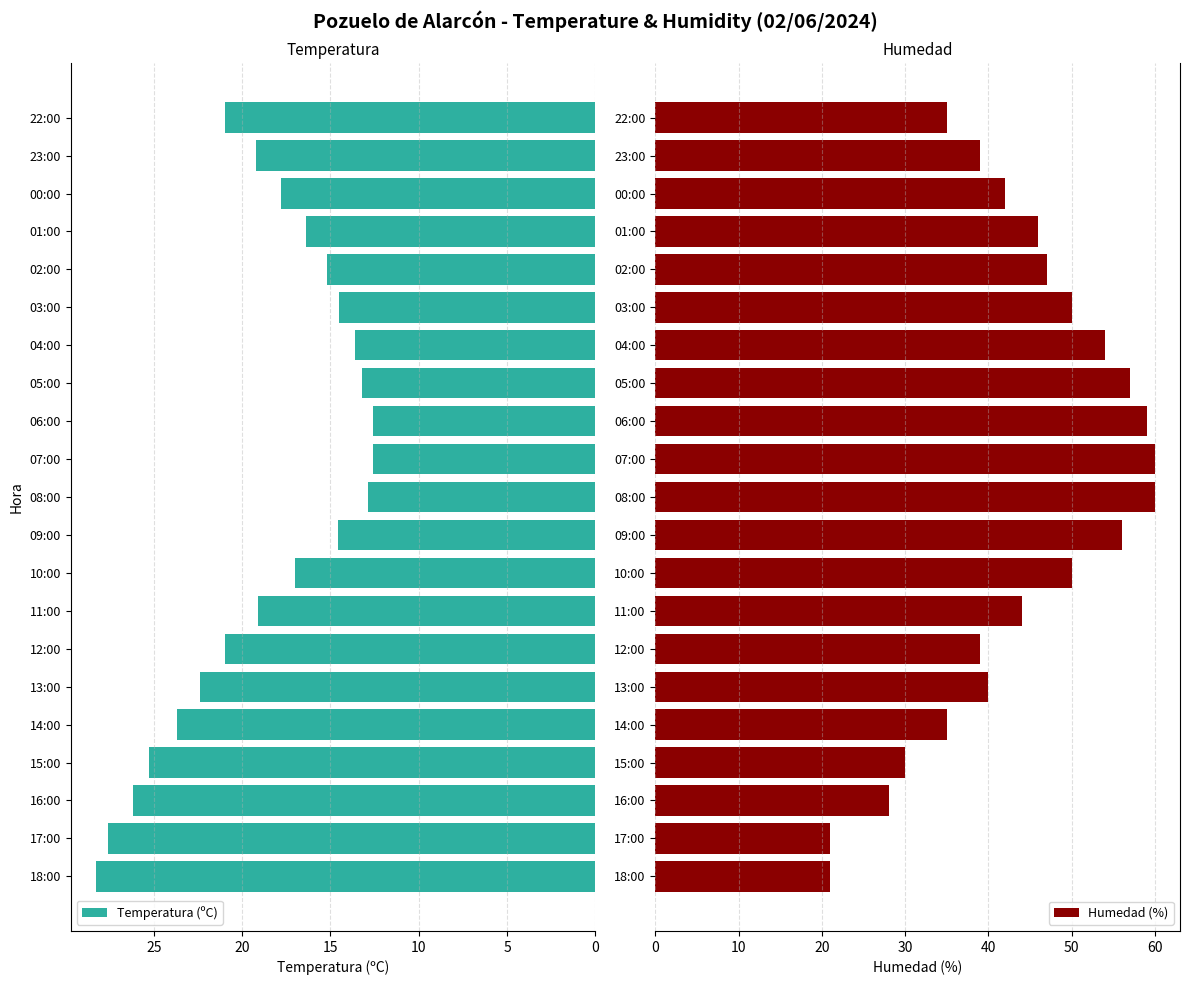

What is the sum of all Humedad (%) values?

913